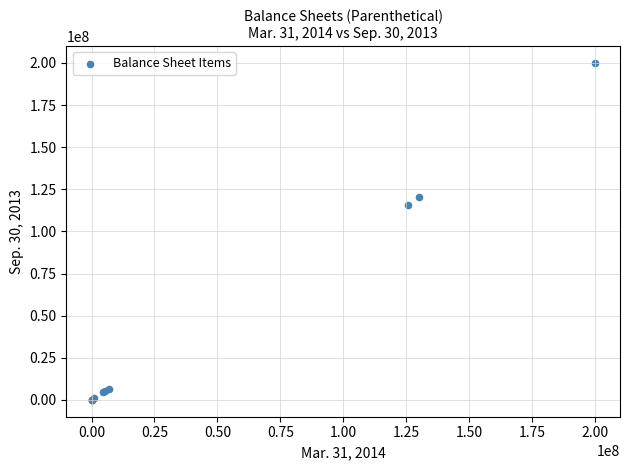

What Y value in the scatter plot is closest to 100000000?

115730649.0